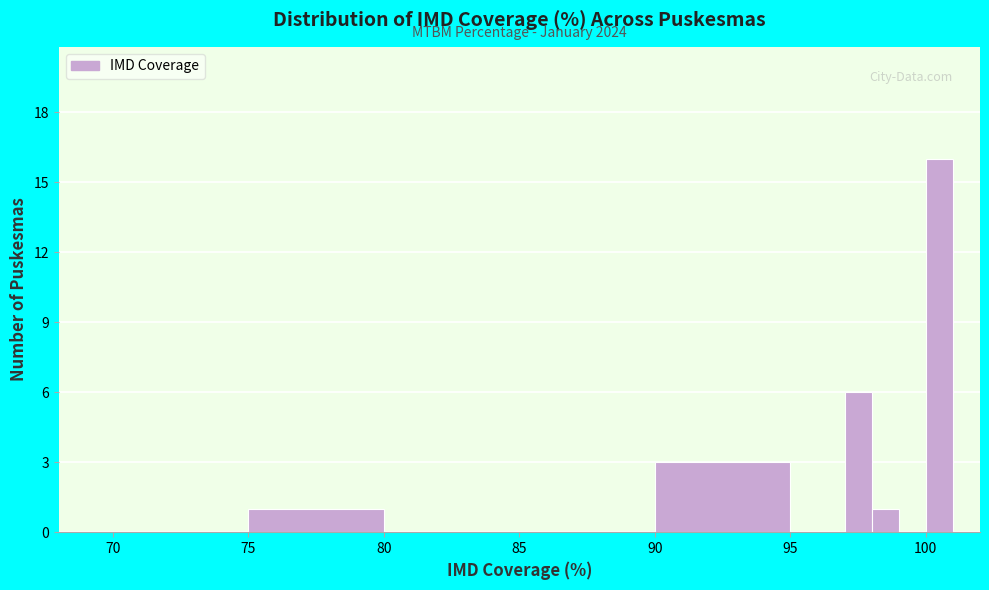

Read against the x-axis, roughly where is the centre of the tallest bar?

100.5